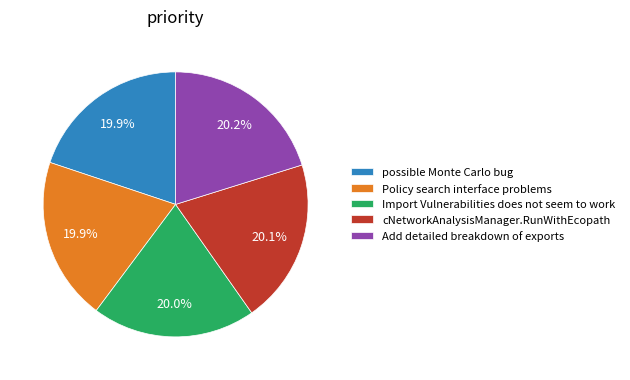

To the nearest percent, what is the average slice percentage?

20%